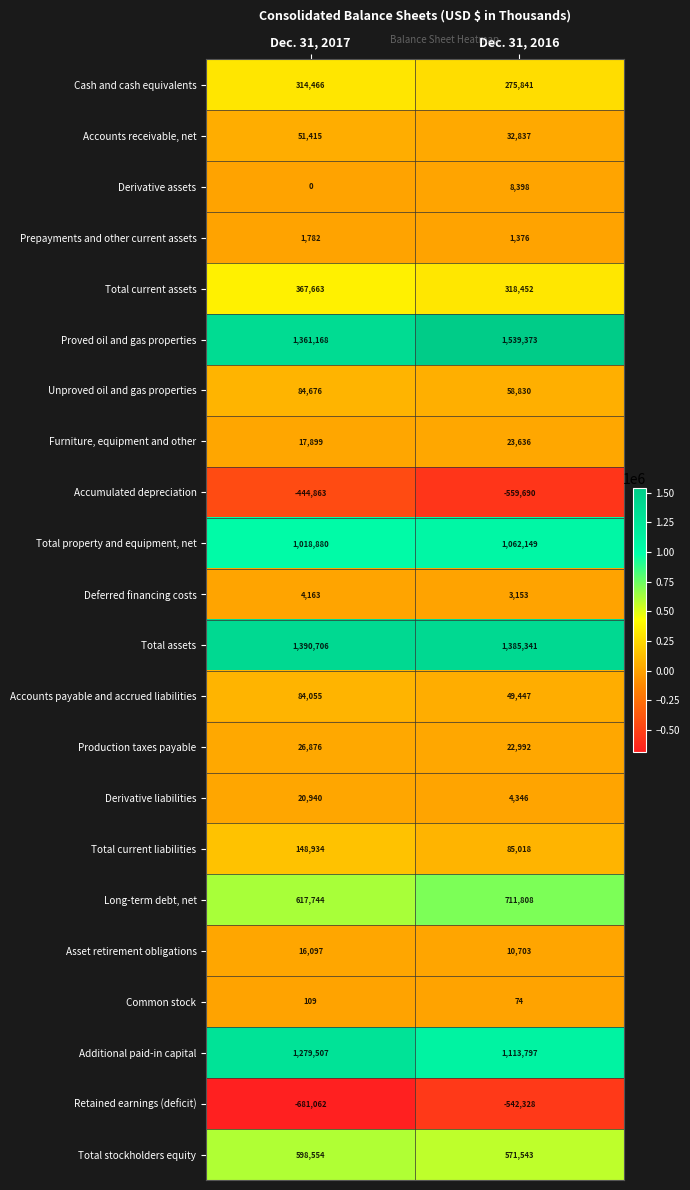

True or false: Total stockholders equity has a value of 125085 at Dec. 31, 2016.

False